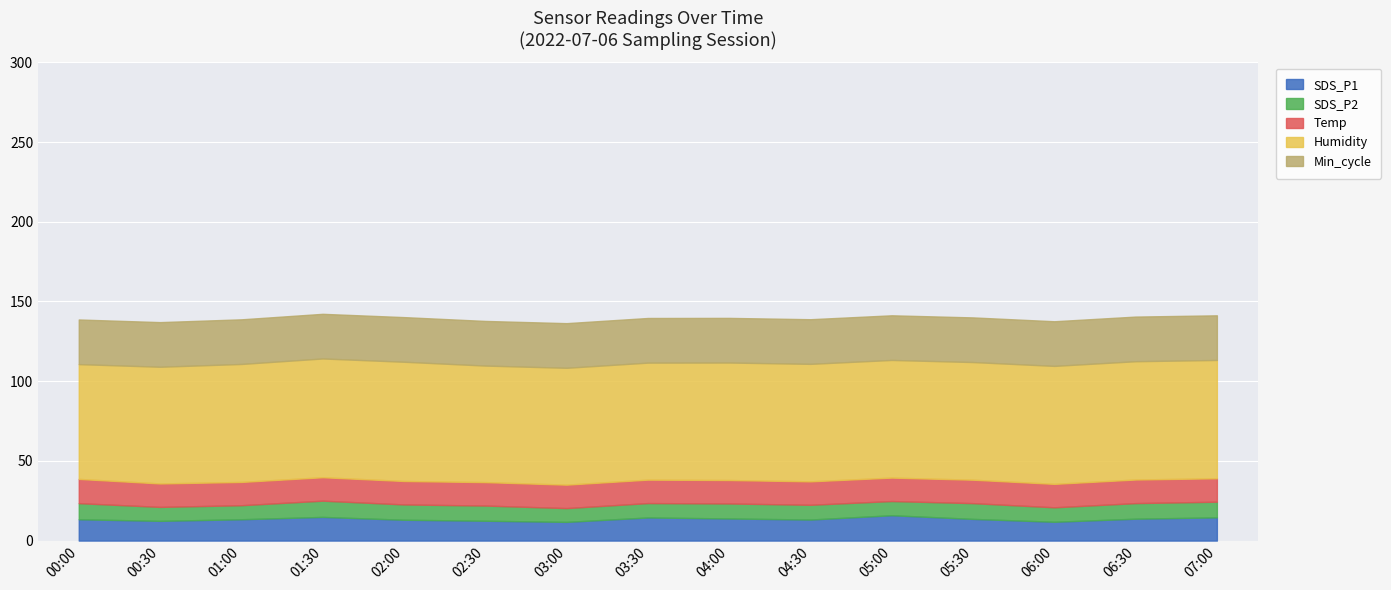

What position from the right is 06:00?

3